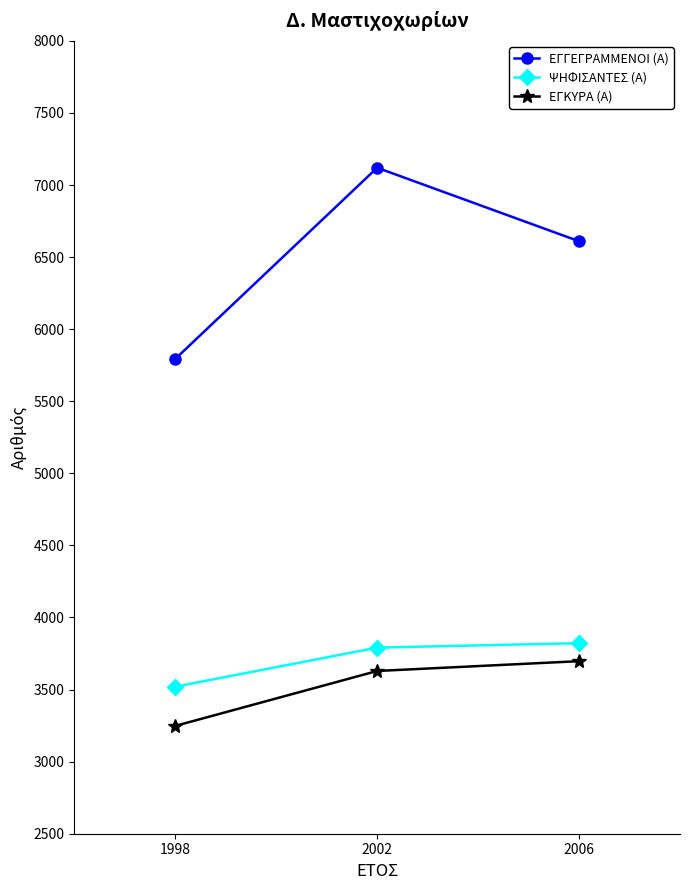

Does the chart have visible grid lines?

No